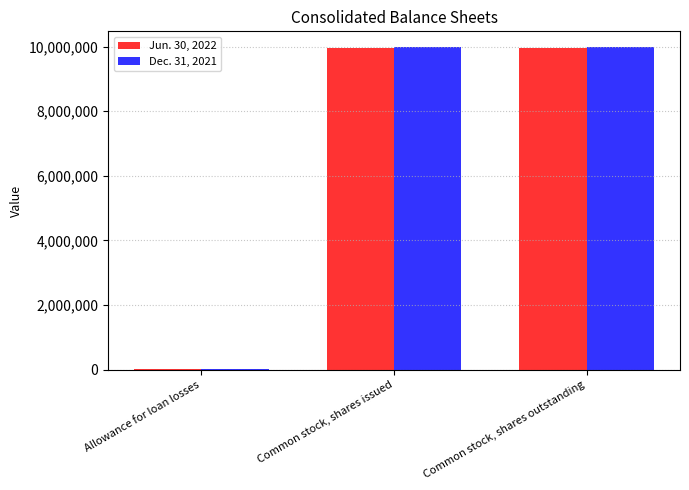

What is the maximum value shown in the chart?

9972698